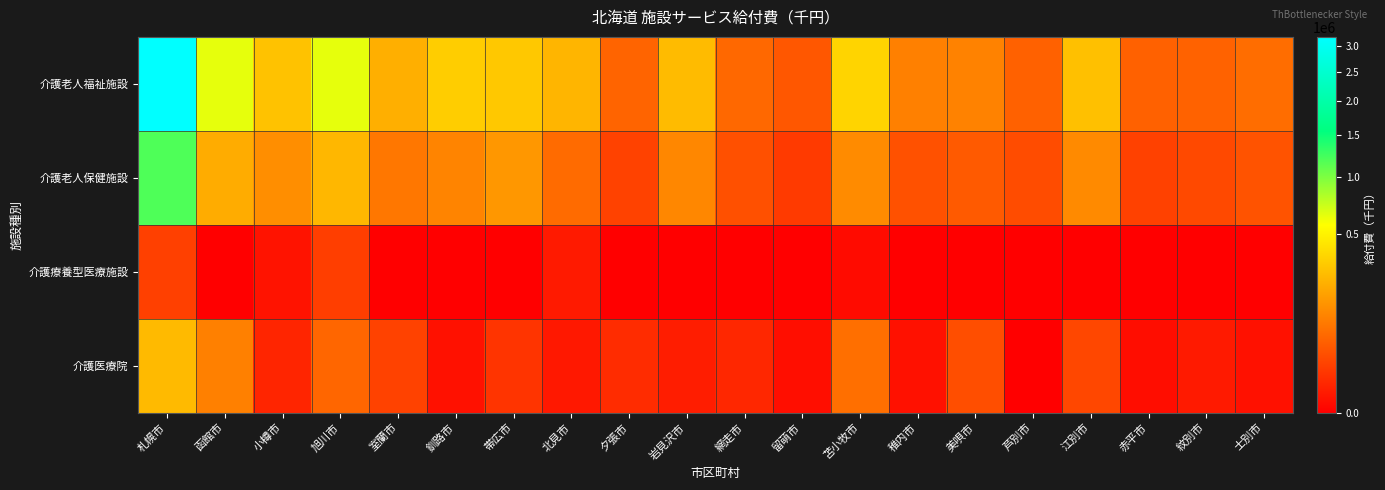

Which series has the largest range (max minus min)?

介護老人福祉施設